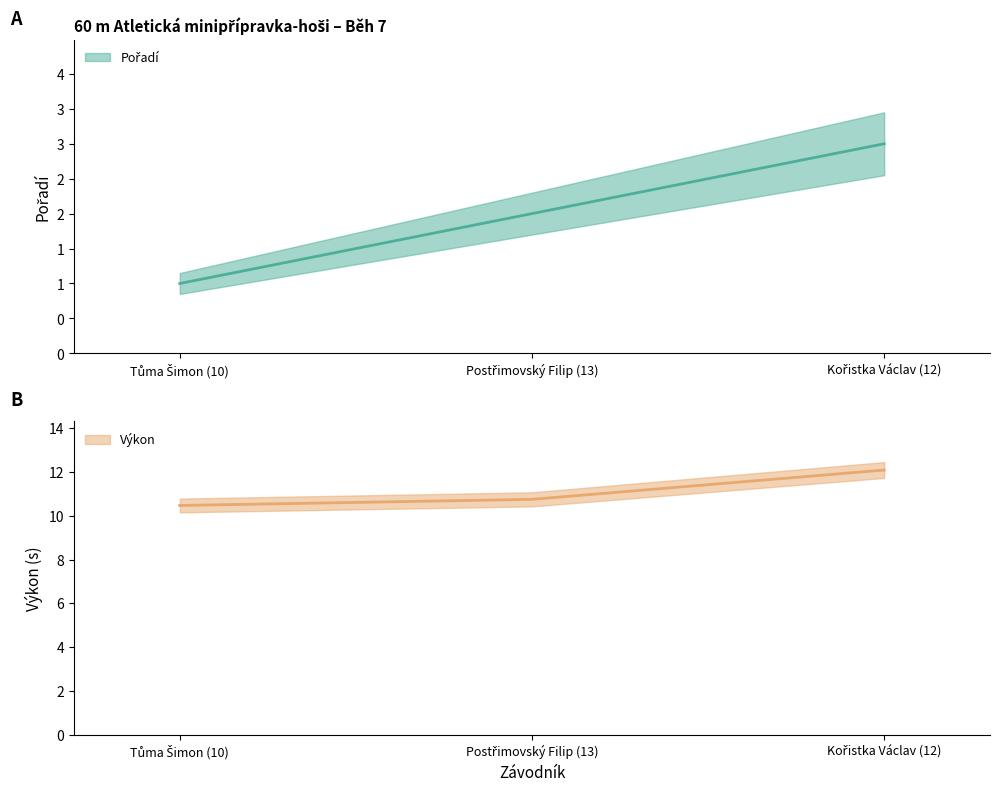

Reading left to right, extract all data points from this chart.

Pořadí: 1.0	2.0	3.0
Výkon: 10.5	10.8	12.1